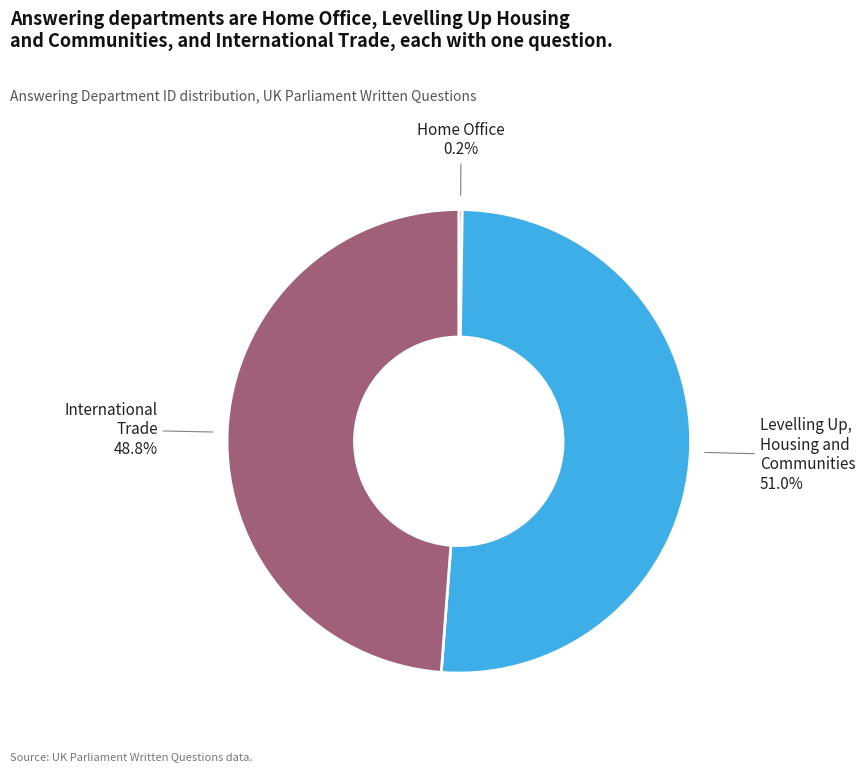

Combined, what portion of the pie is International Trade and Levelling Up, Housing and Communities?

99.8%